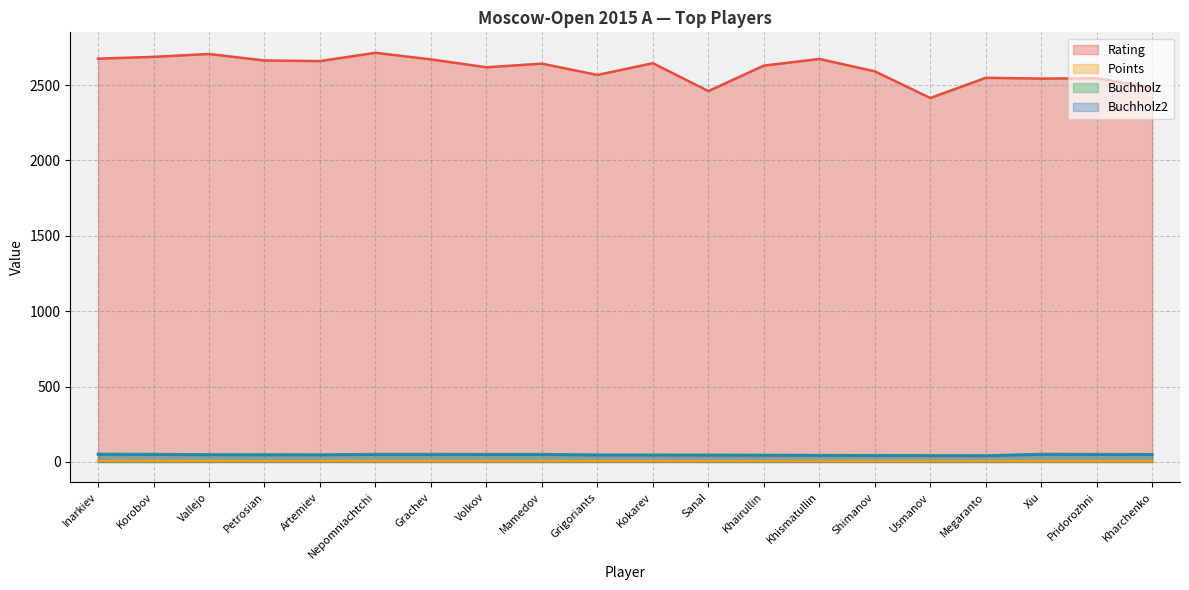

The value of Points at Kokarev is 8.6. True or false?

False